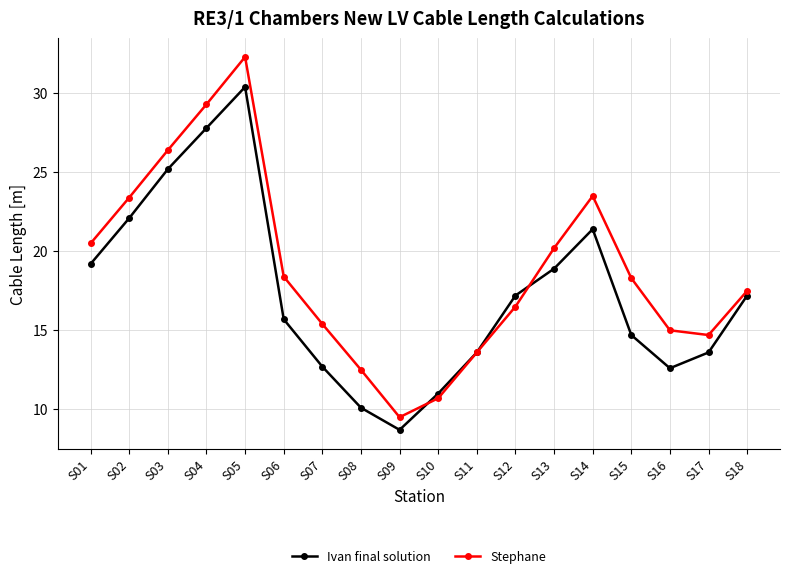

What is the total value across all series at S13?

39.1